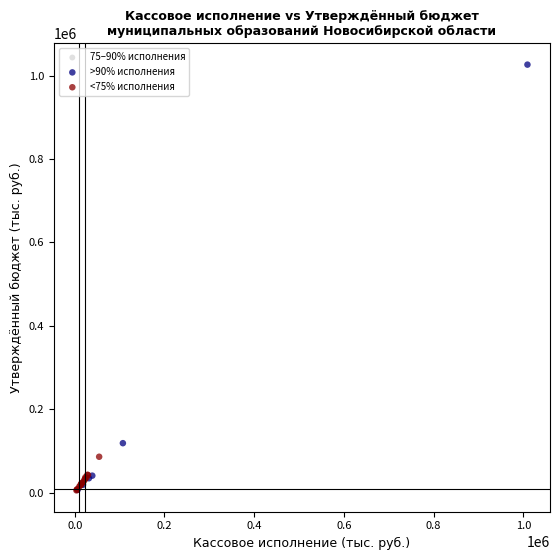

Which series reaches the maximum Y coordinate?

>90% исполнения